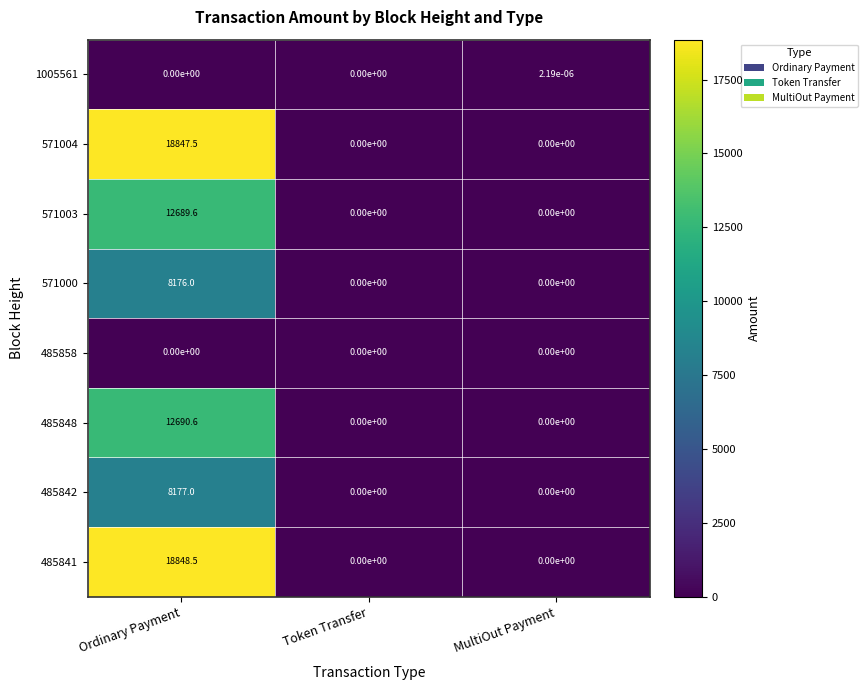

At which category does the chart reach its peak across all series?

Ordinary Payment